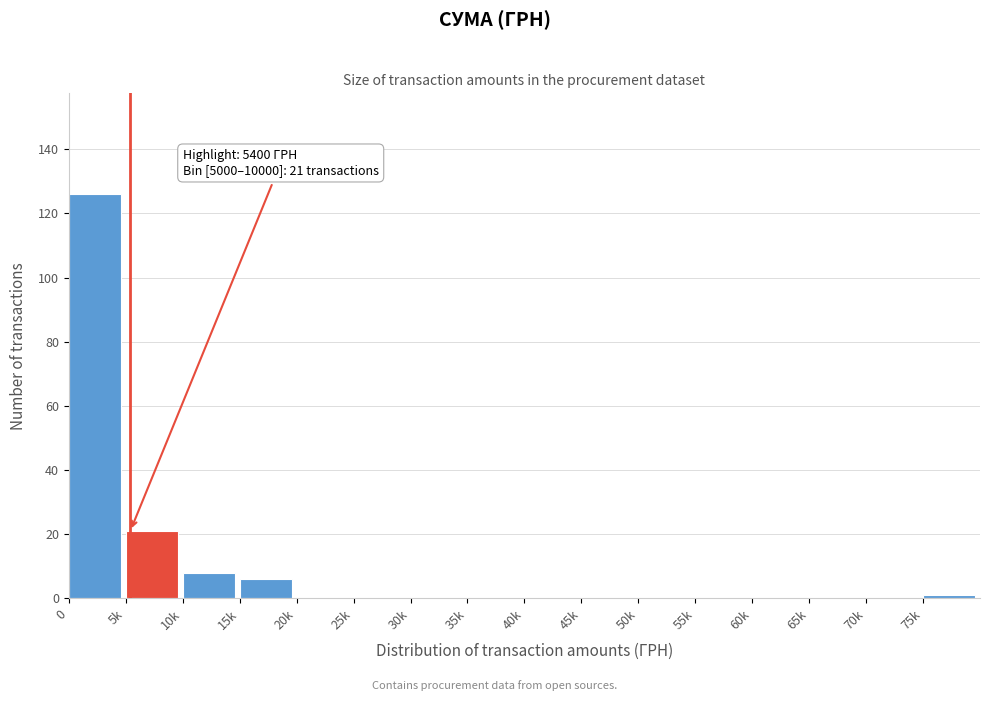

Reading right to left, what are all the values shown in this chart?

75k=1	70k=0	65k=0	60k=0	55k=0	50k=0	45k=0	40k=0	35k=0	30k=0	25k=0	20k=0	15k=6	10k=8	5k=21	0=126